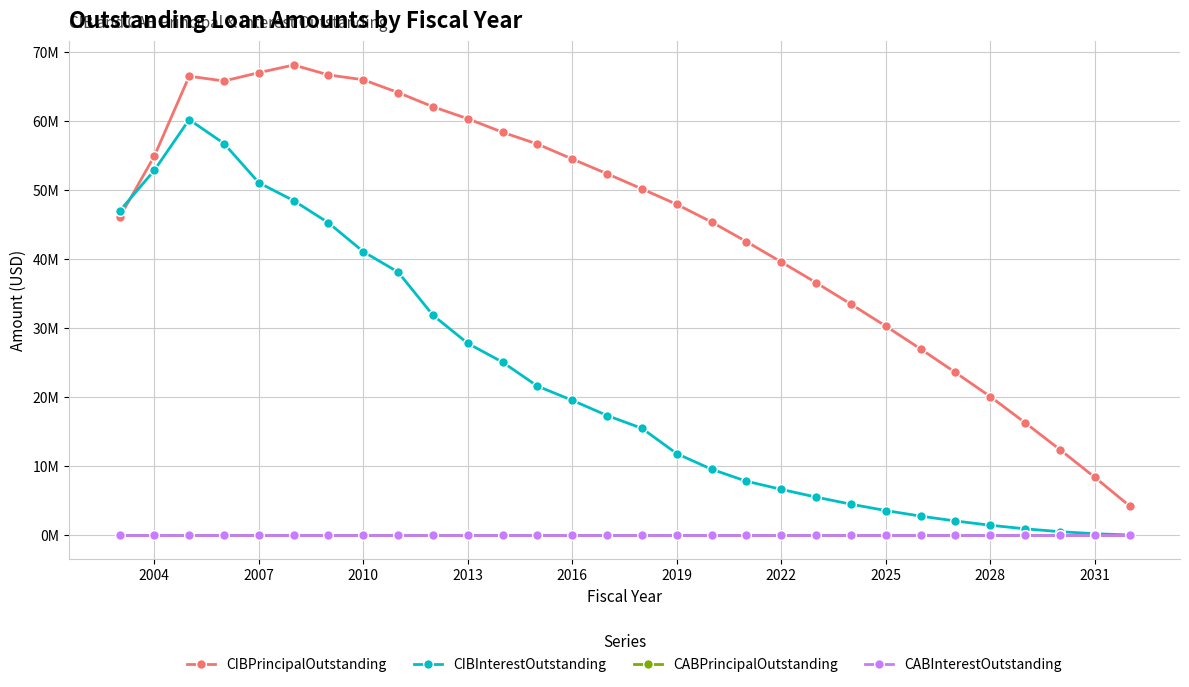

Is this an area chart (filled region under the line)?

No